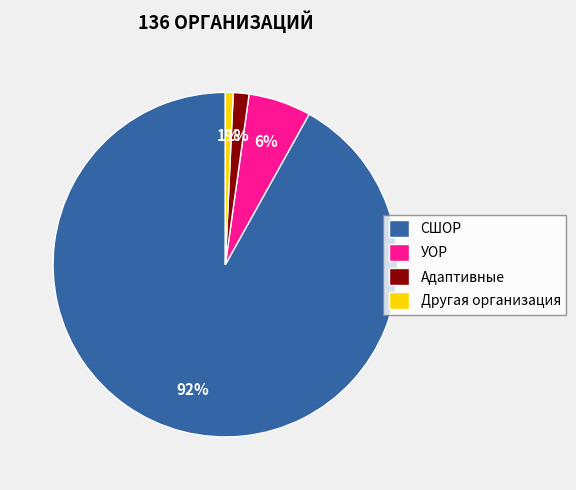

How many slices are in this pie chart?

4